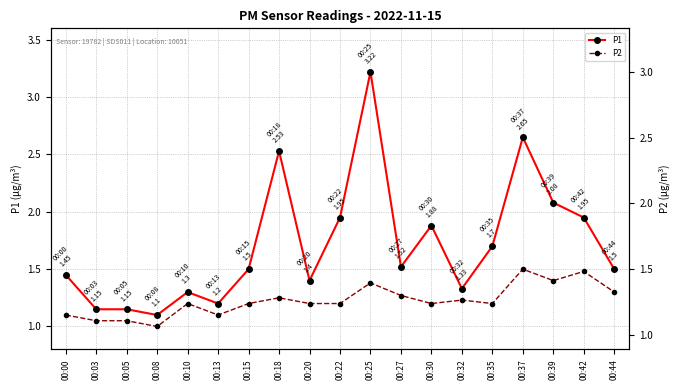

True or false: P1 and P2 intersect in this chart.

False